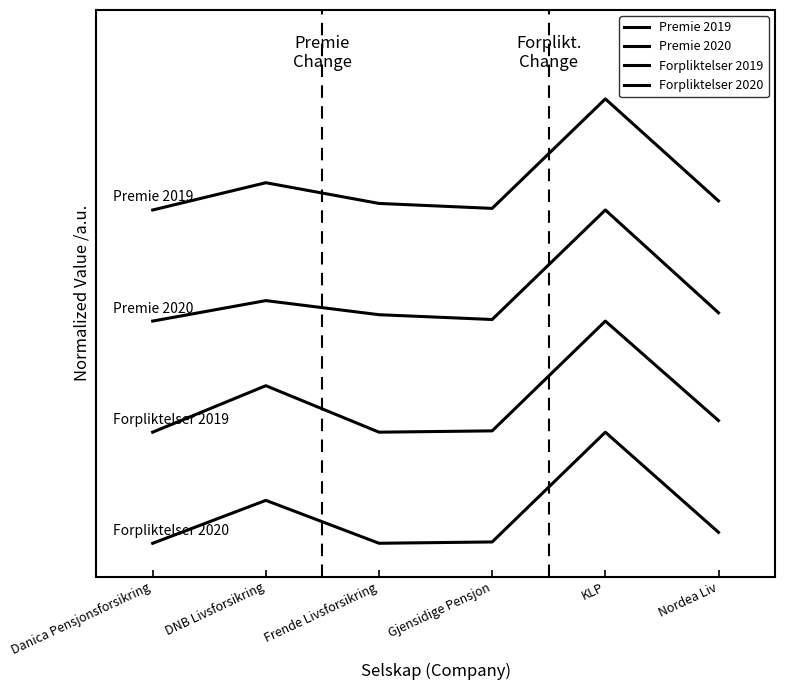

Where is the first local minimum for Premie 2020?

Gjensidige Pensjon